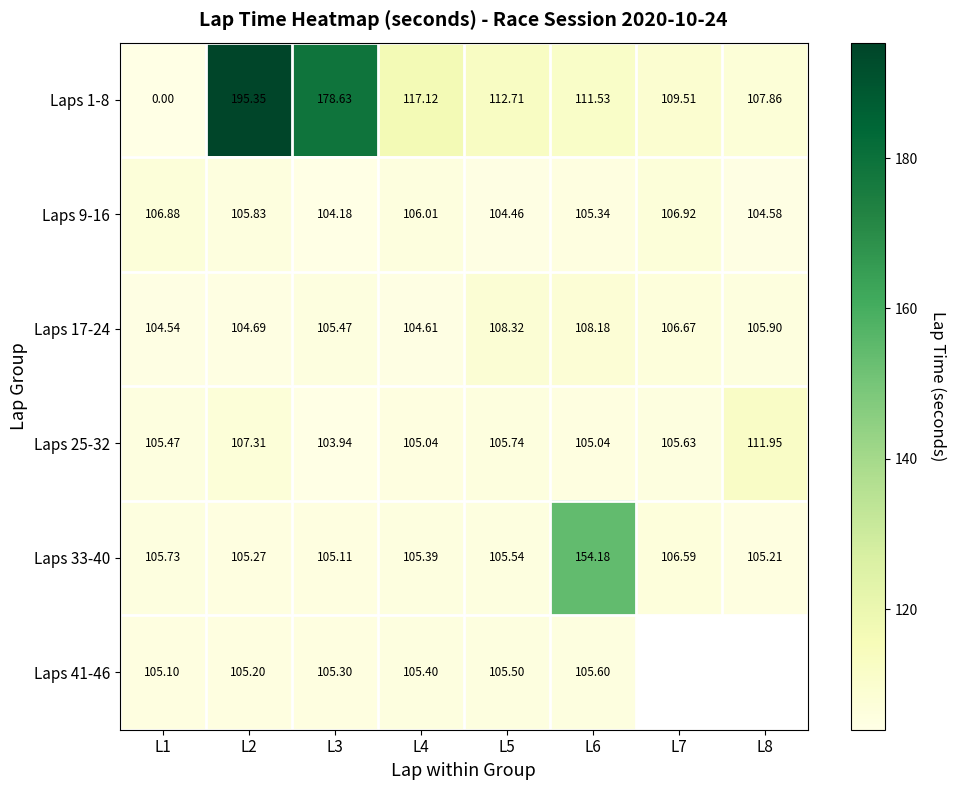

What is the sum of all Laps 25-32 values?

850.1